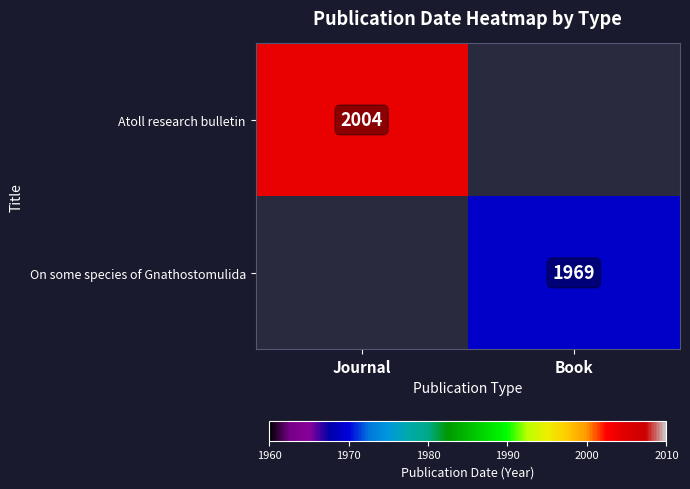

The Atoll research bulletin series shows 3154 at Journal. True or false?

False